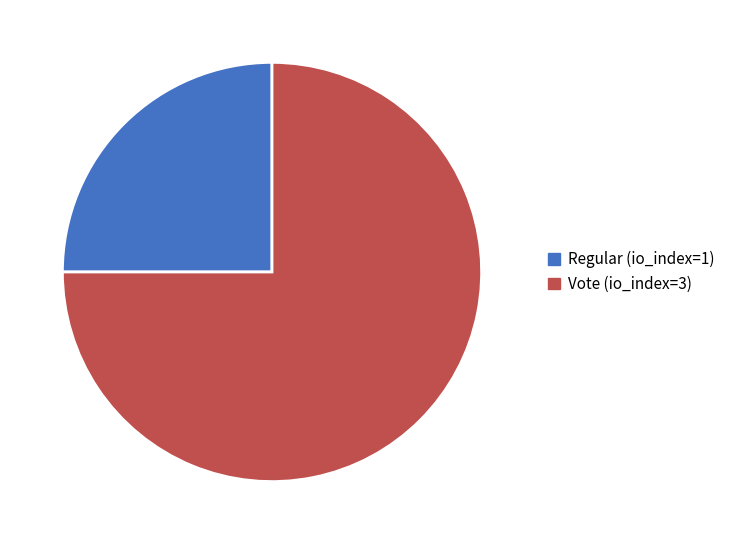

Is there any slice that represents more than half of the pie?

Yes